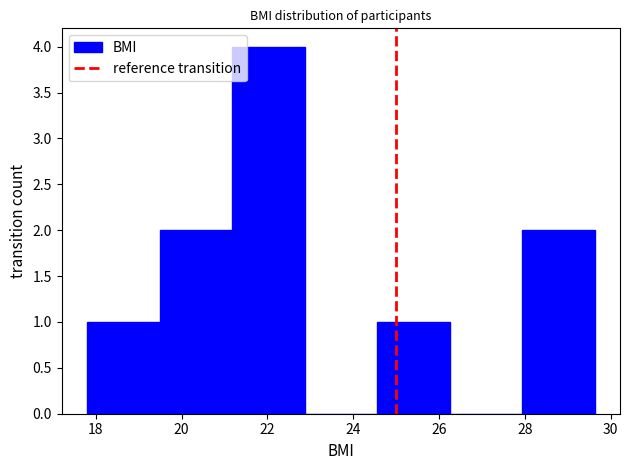

Reading left to right, list every bar in this chart as the range it spans on the x-axis followed by its height. Neither the bar edges nor the heights are printed on the chart, so give them approximately, as read against the axes.

17.8 to 19.4: 1
19.4 to 21.2: 2
21.2 to 22.8: 4
22.8 to 24.6: 0
24.6 to 26.2: 1
26.2 to 28.0: 0
28.0 to 29.6: 2